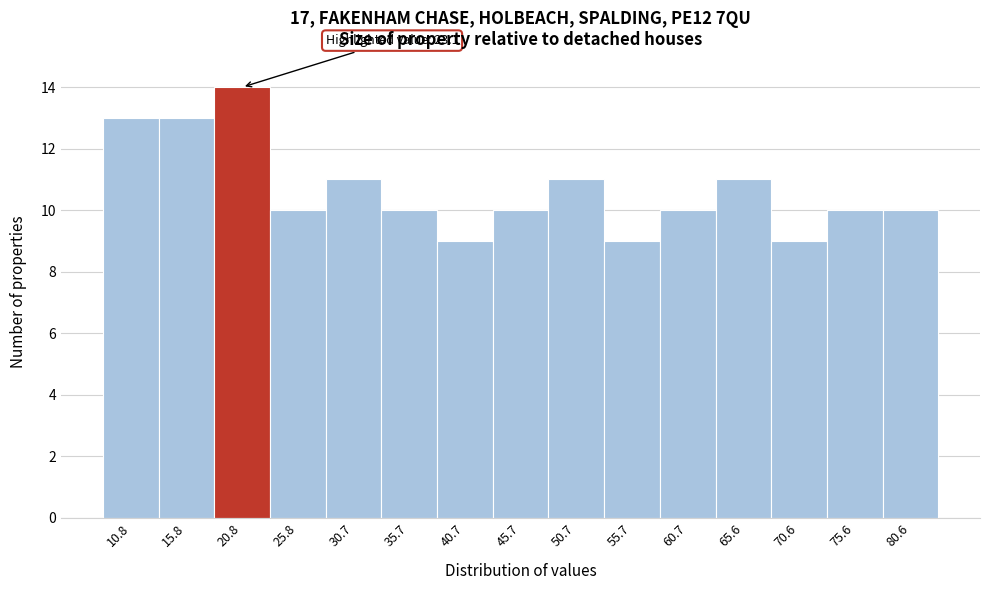

Which range on the x-axis has the tallest bar?

18.5 to 23.5